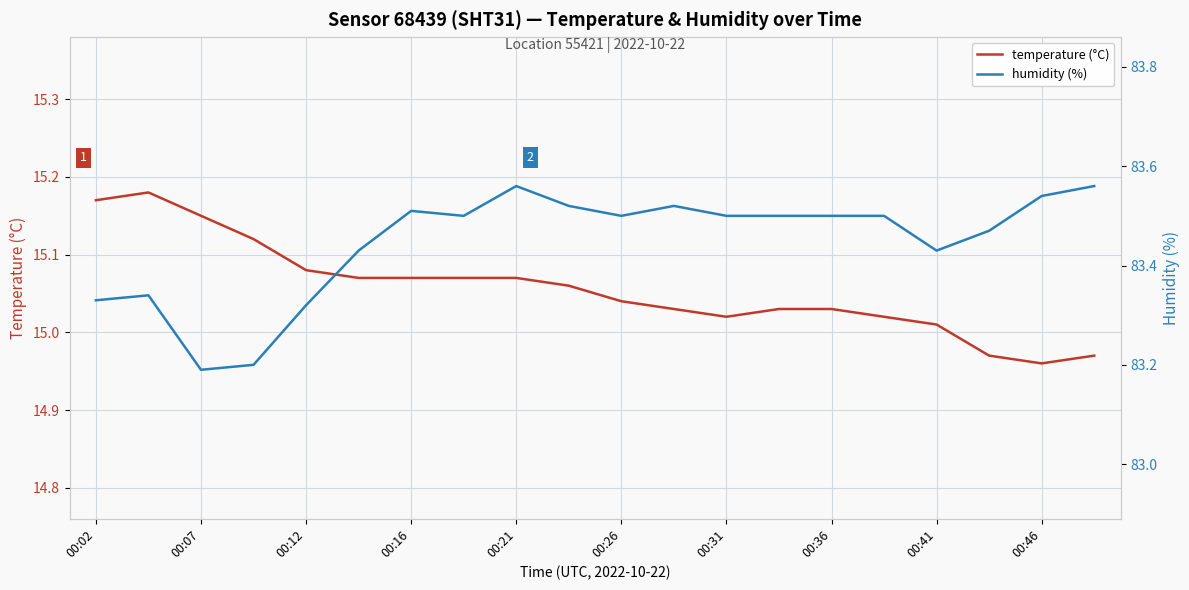

How many distinct data groups are displayed?

2